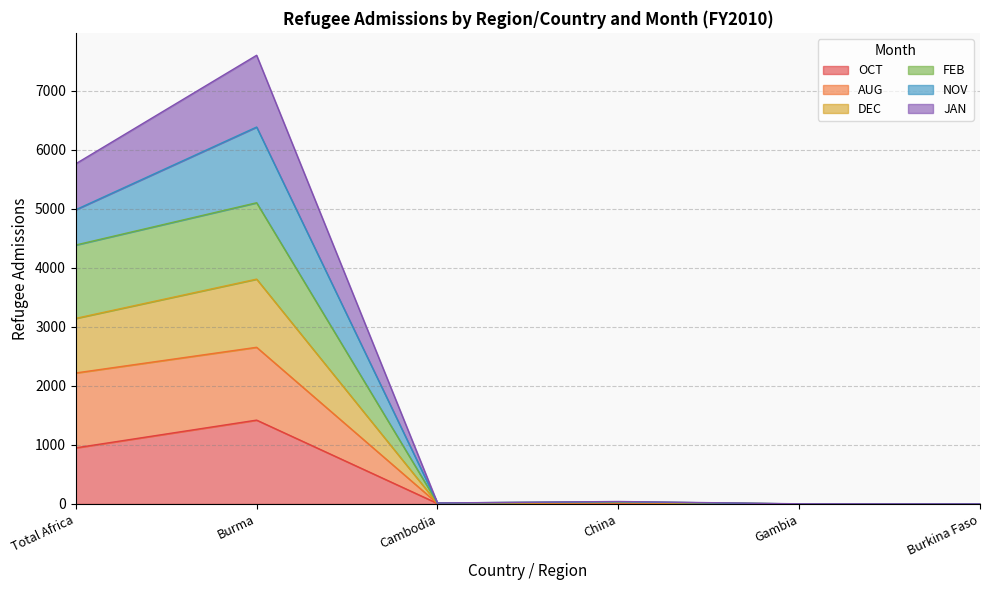

What are all the series names shown in the legend?

OCT, AUG, DEC, FEB, NOV, JAN